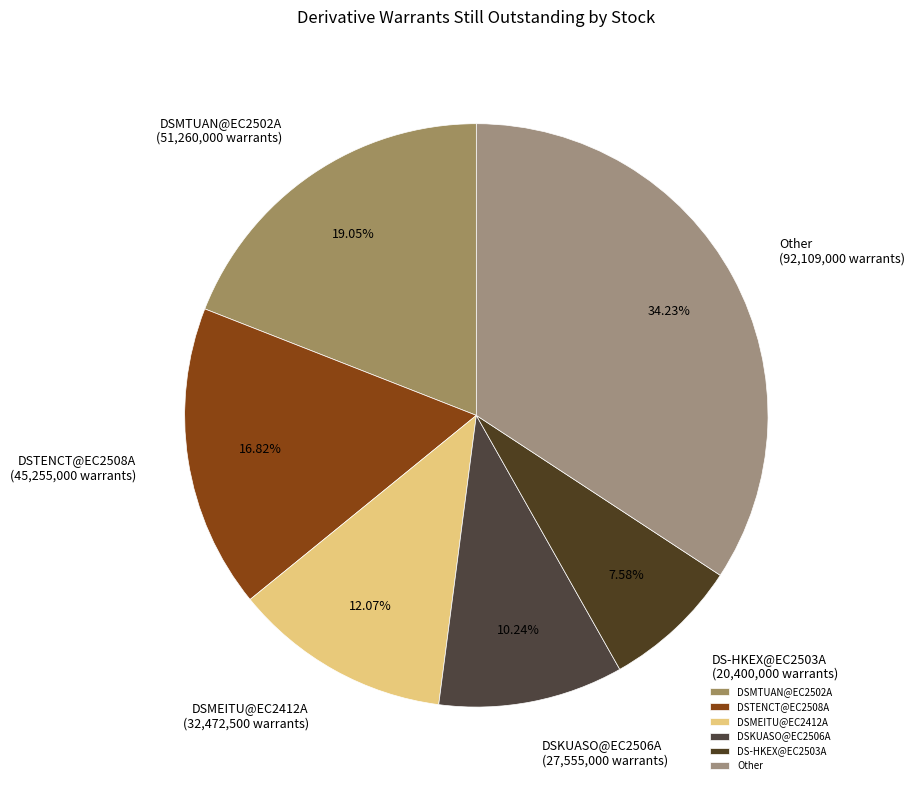

Is the sum of DSKUASO@EC2506A and Other greater than half?

No